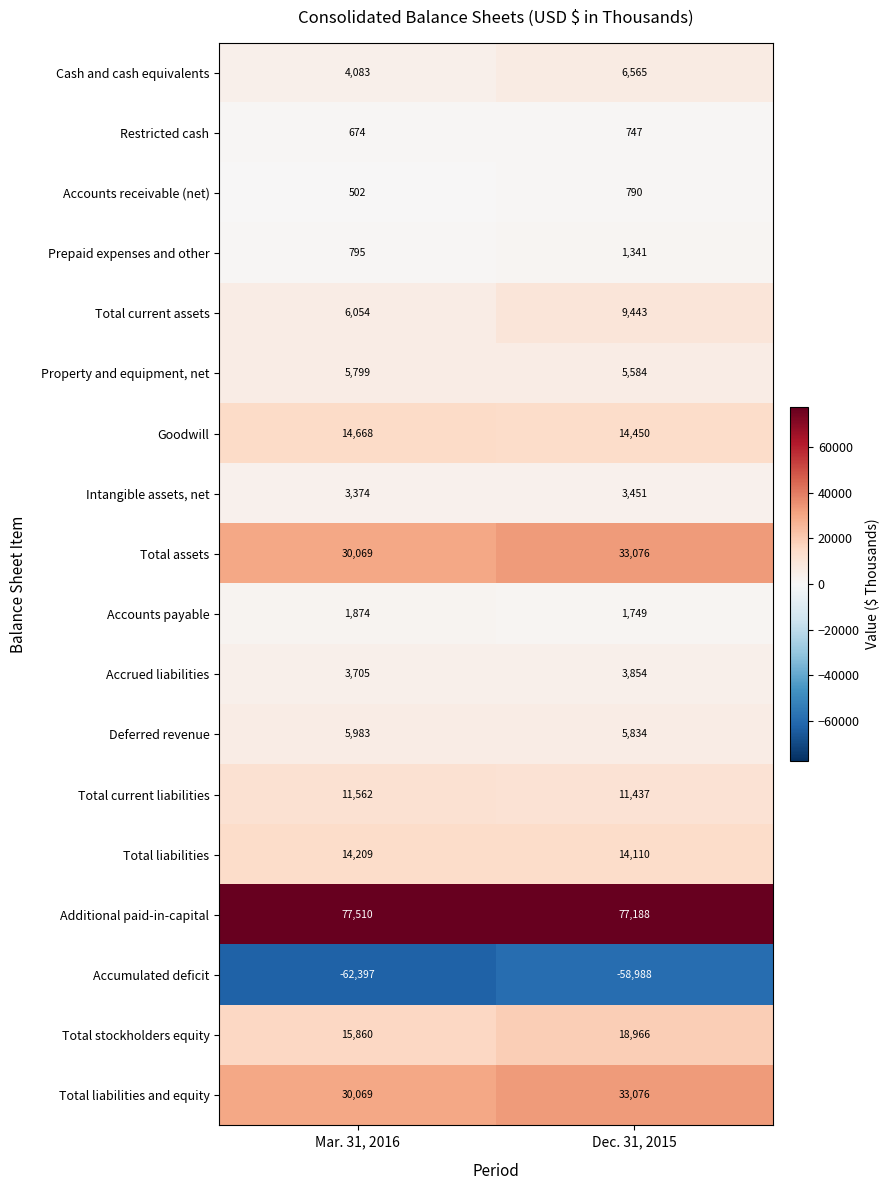

What value does the Cash and cash equivalents series have at Mar. 31, 2016?

4083